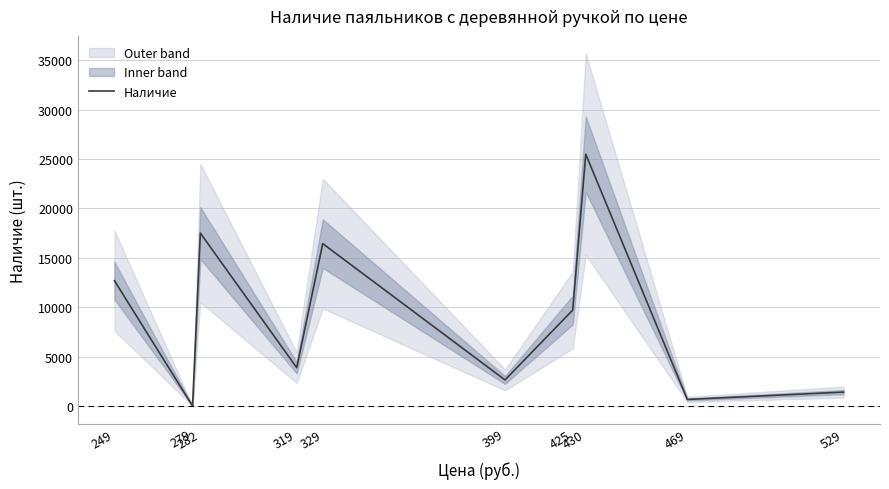

How many series are shown in this chart?

1